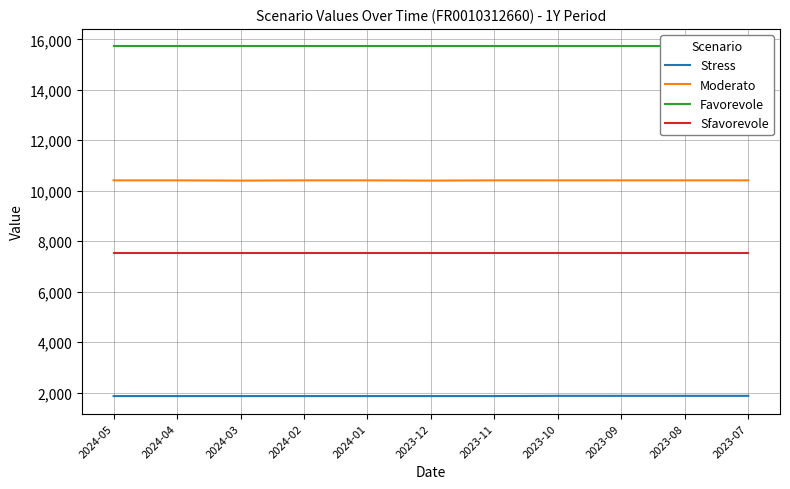

What is the total value across all series at 2023-10?

35550